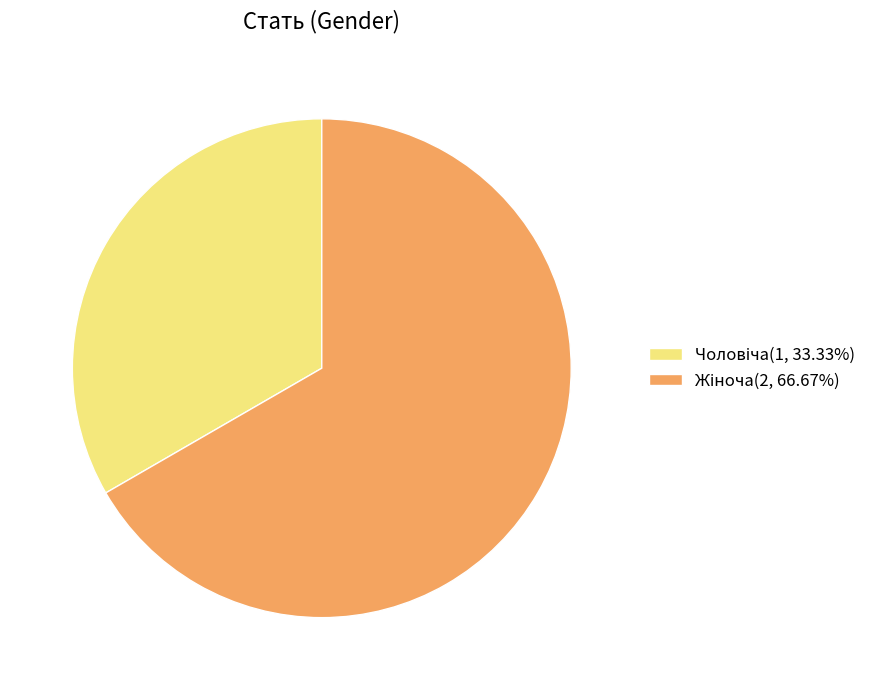

Count the number of slices in the pie.

2